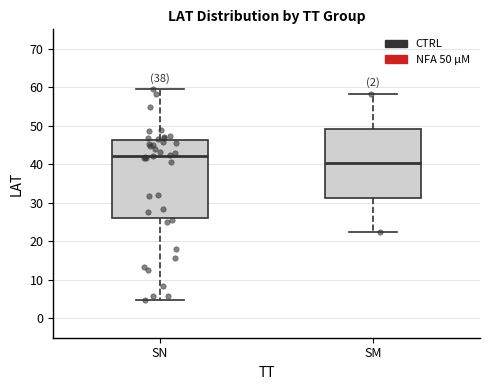

Which box's median line is the highest?

SN